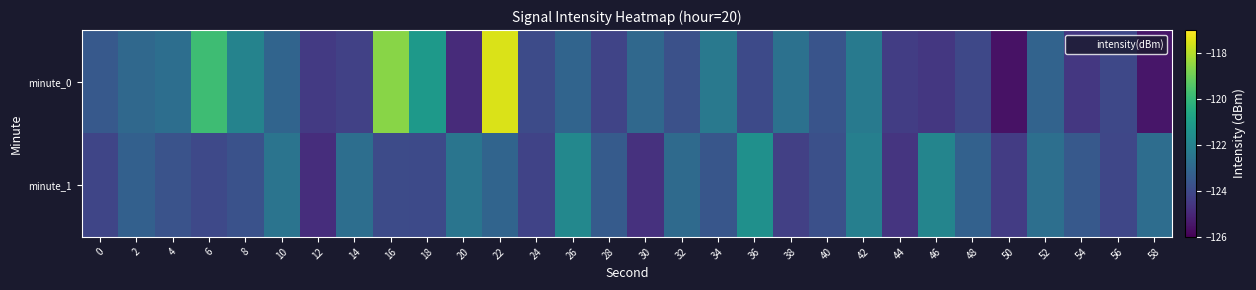

Which has a higher value, 46 or 10?

10